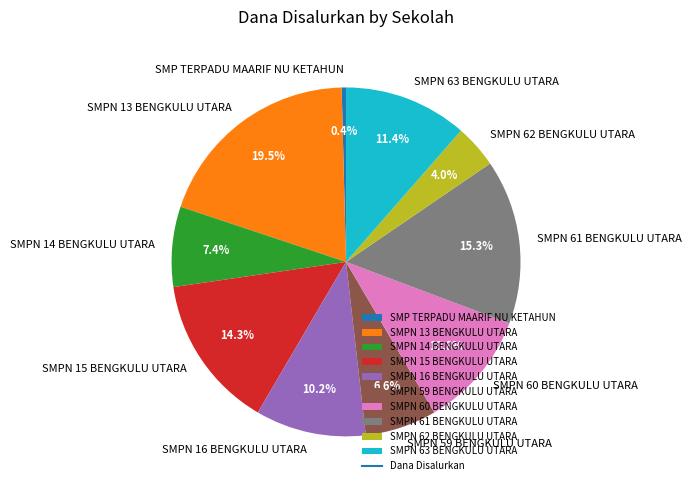

How many segments does this pie chart have?

10